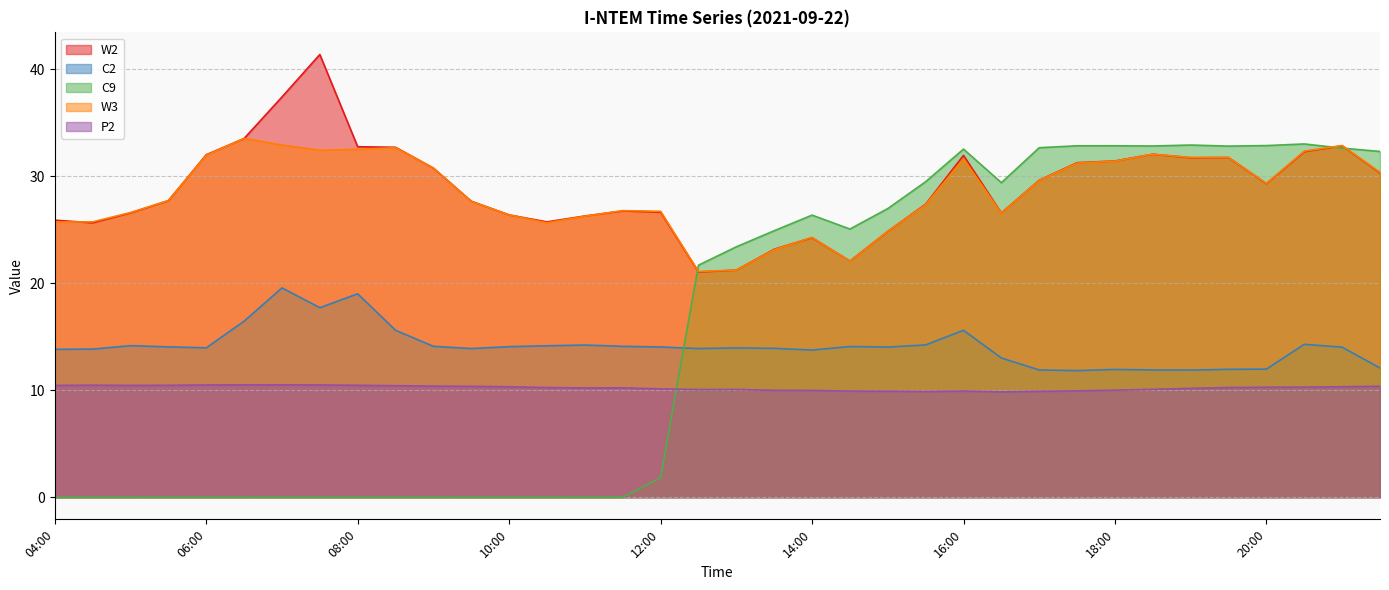

Is it true that C9 equals 14.1 at 20:00?

False